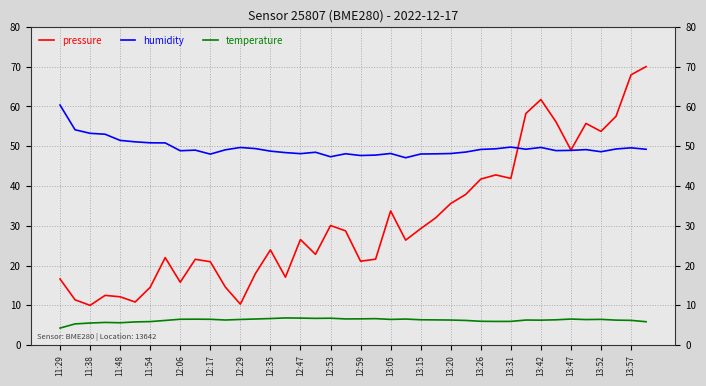

How many categories are shown in the chart?

40